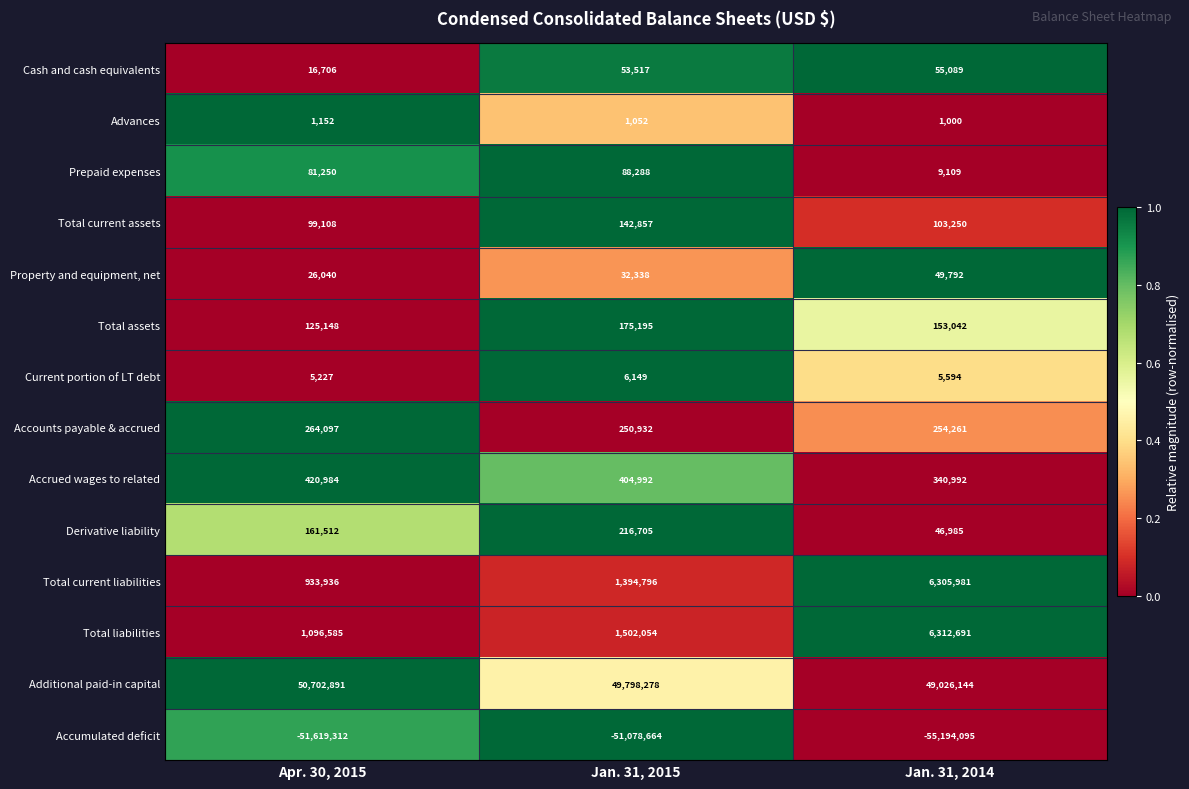

Where does the Advances series first go above 1052?

Apr. 30, 2015